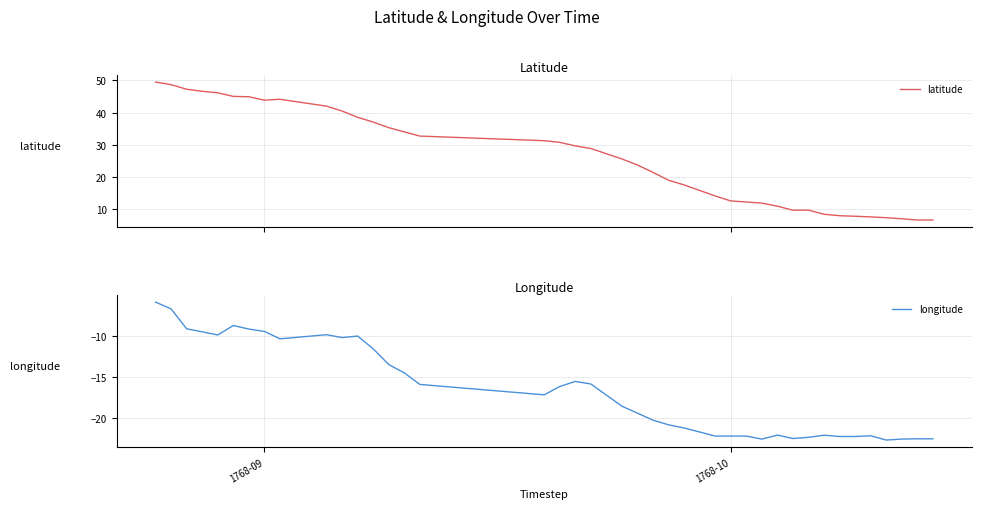

How many data points in longitude are less than -17?

21